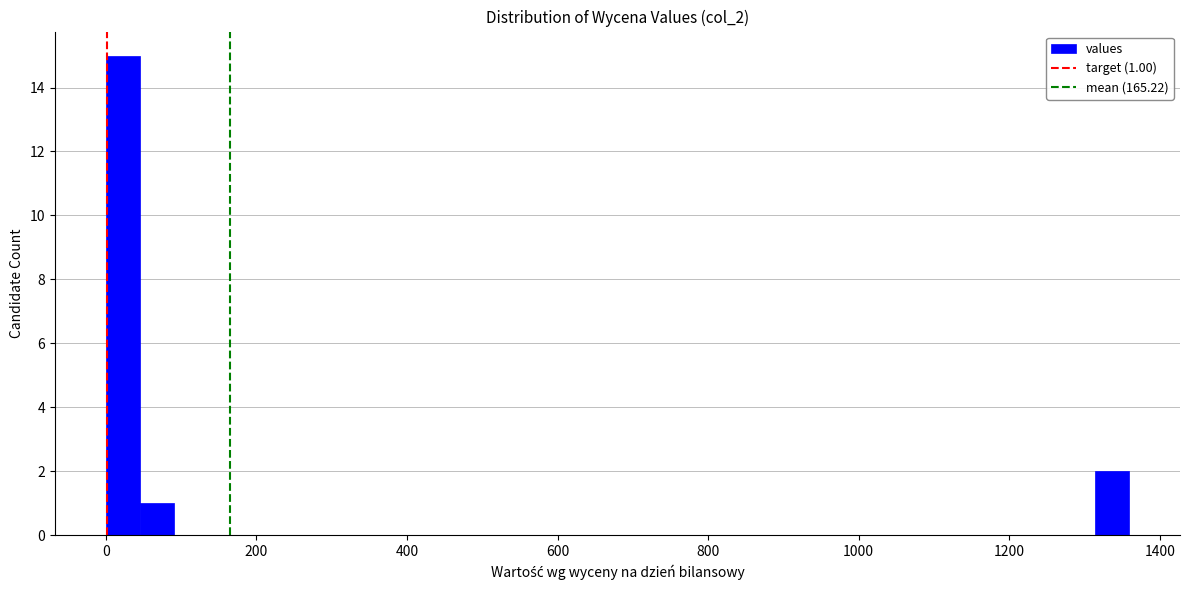

Read against the x-axis, roughly where is the centre of the tallest bar?

20